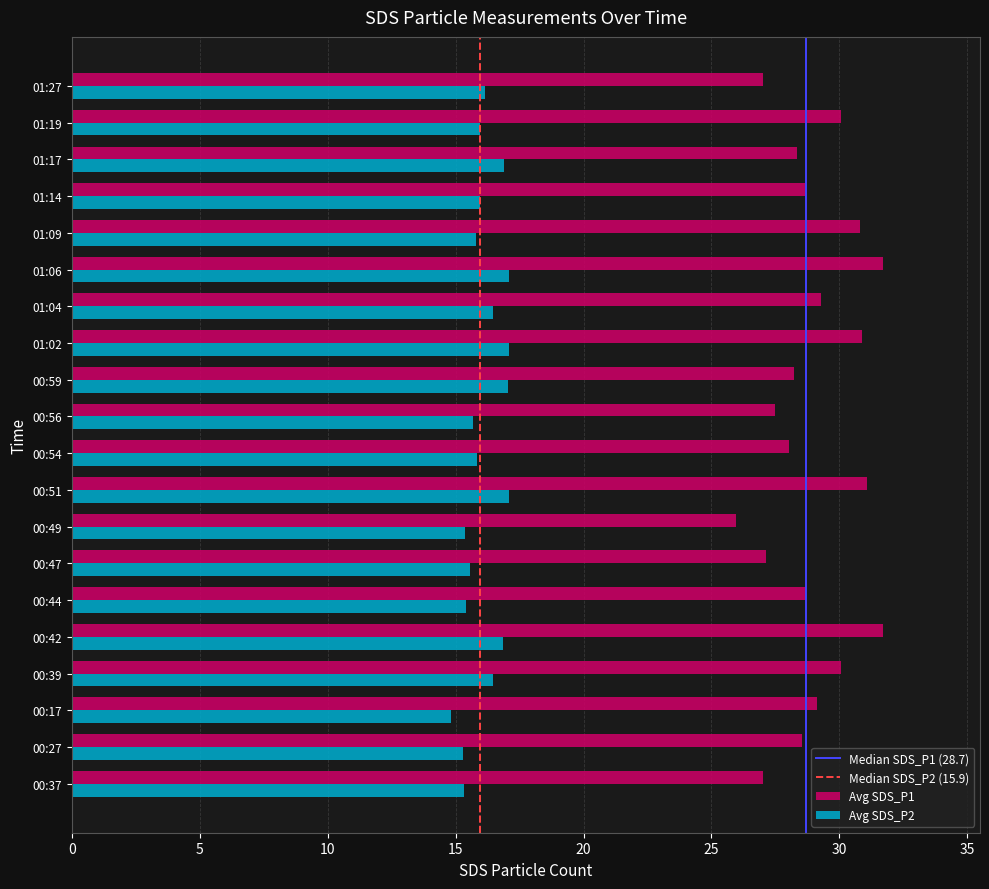

What is the difference between the highest and lowest values at 01:14?

12.7